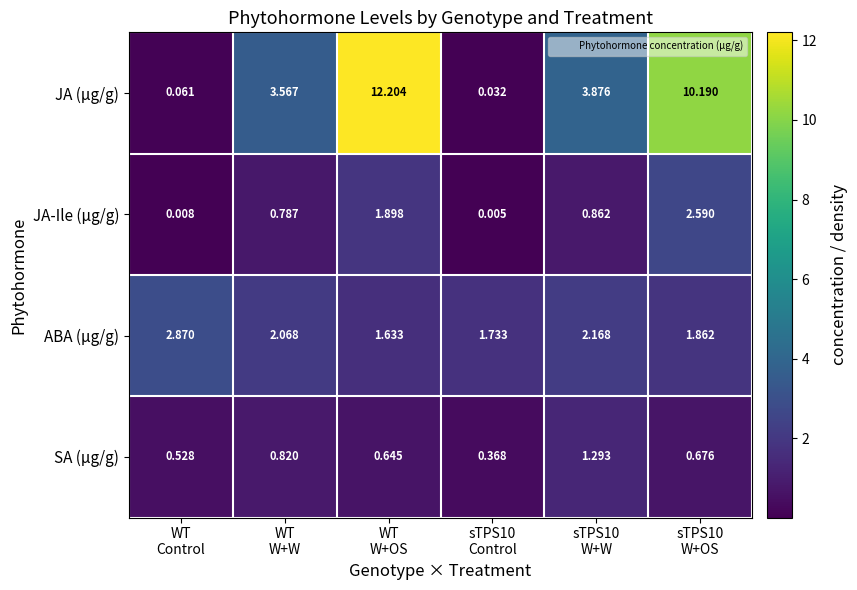

Which series has the largest range (max minus min)?

JA (µg/g)